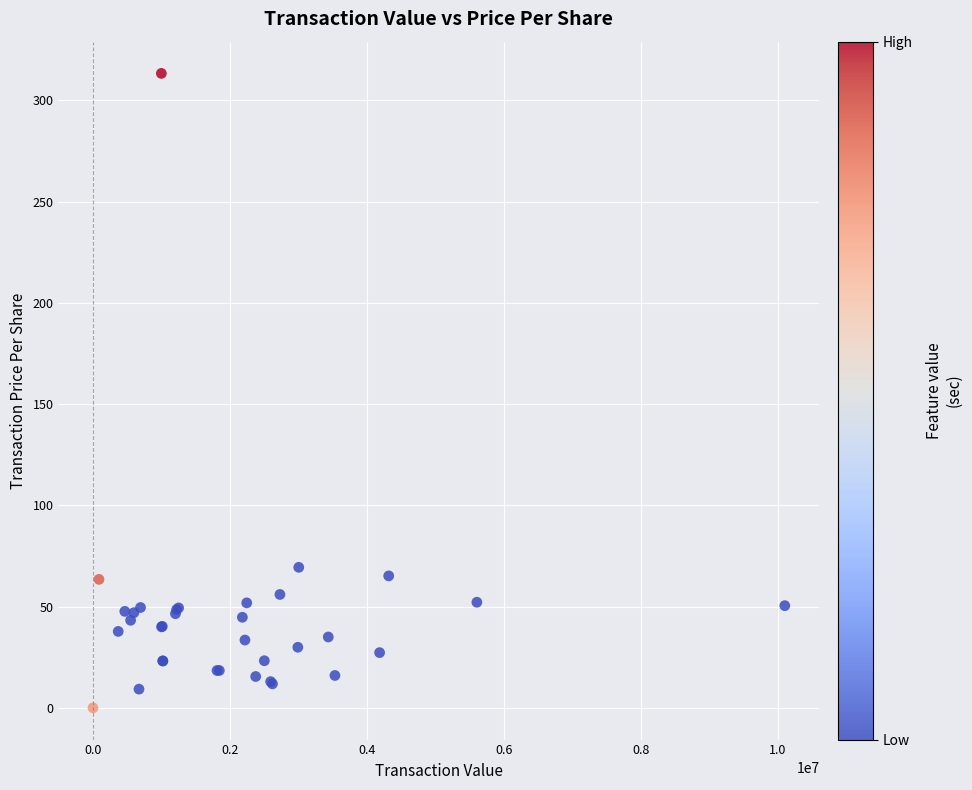

What Y value in the scatter plot is closest to 156?

69.4